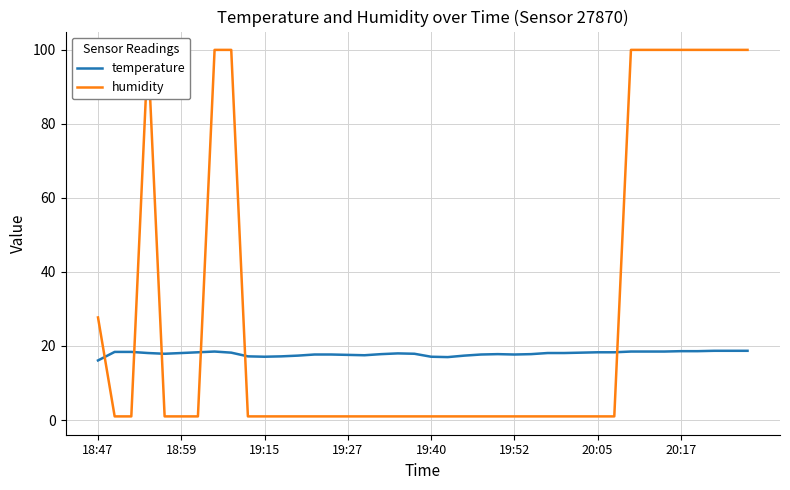

What is the approximate value of humidity at 34?

99.9